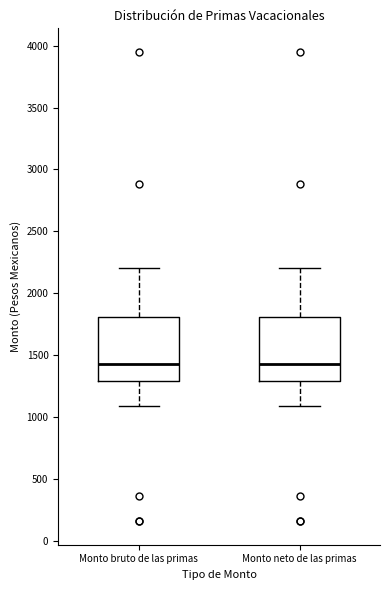

Reading left to right, transcribe this box plot: for each box, give where its median line is, the range the box spans, and where its two whiskers end, as read against the y-axis. The values are not printed on the chart, so give them approximately, as read against the axis.

Monto bruto de las primas: median 1450, box 1300 to 1800, whiskers 1100 to 2200
Monto neto de las primas: median 1450, box 1300 to 1800, whiskers 1100 to 2200